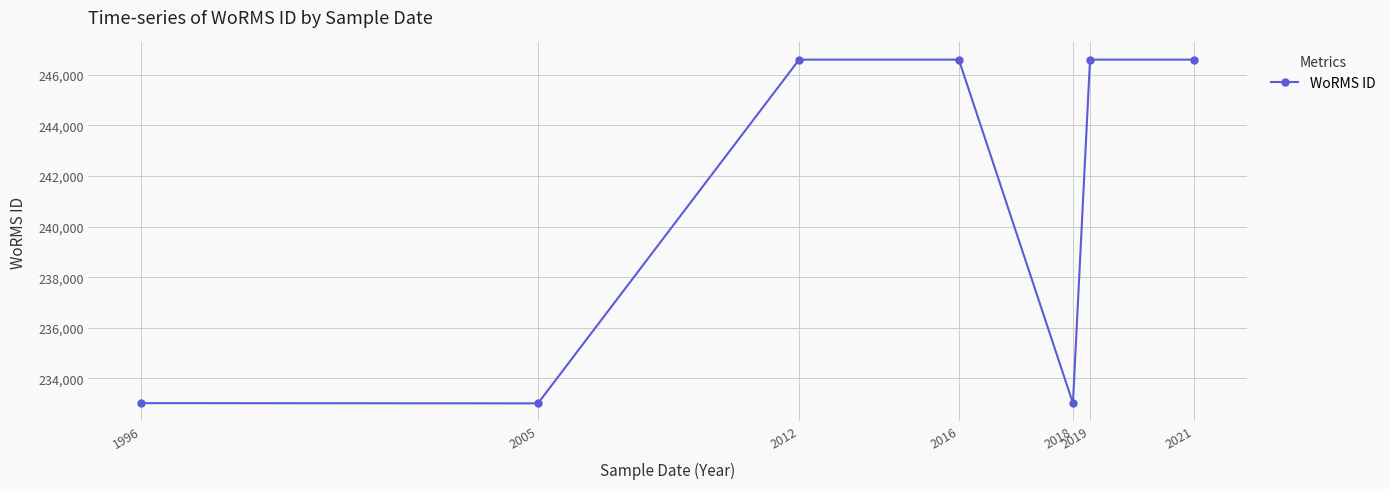

The chart shows a value of 346108 at 1996. True or false?

False